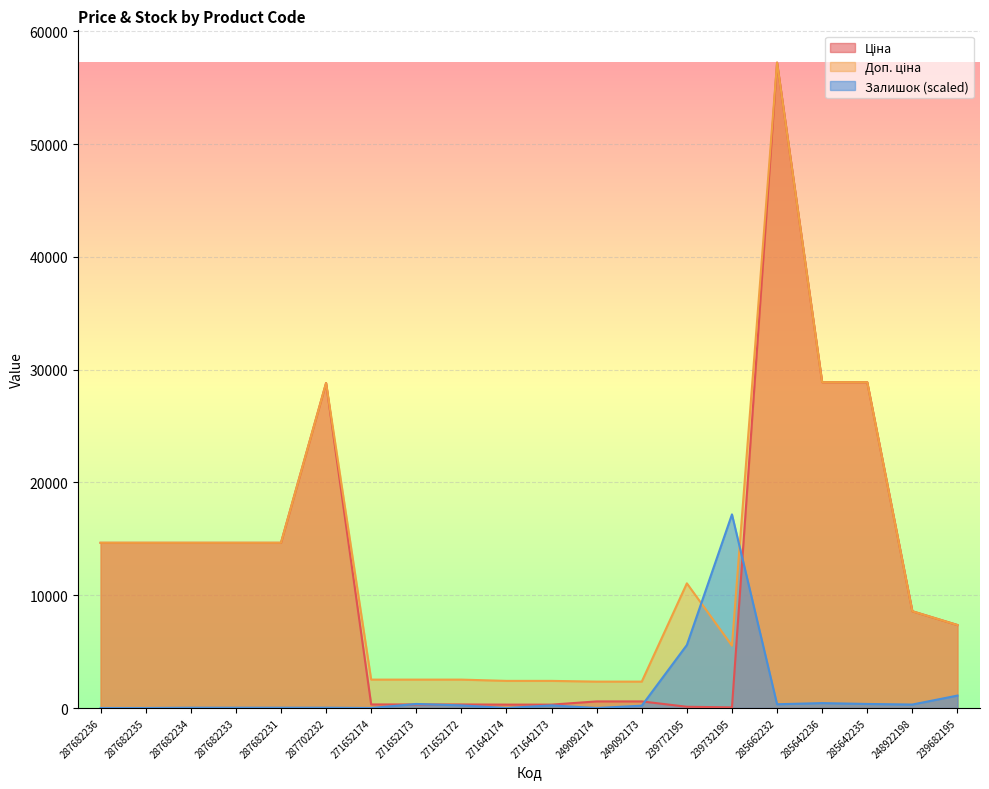

What is the difference between the Доп. ціна values at 248922198 and 285642236?

20309.2